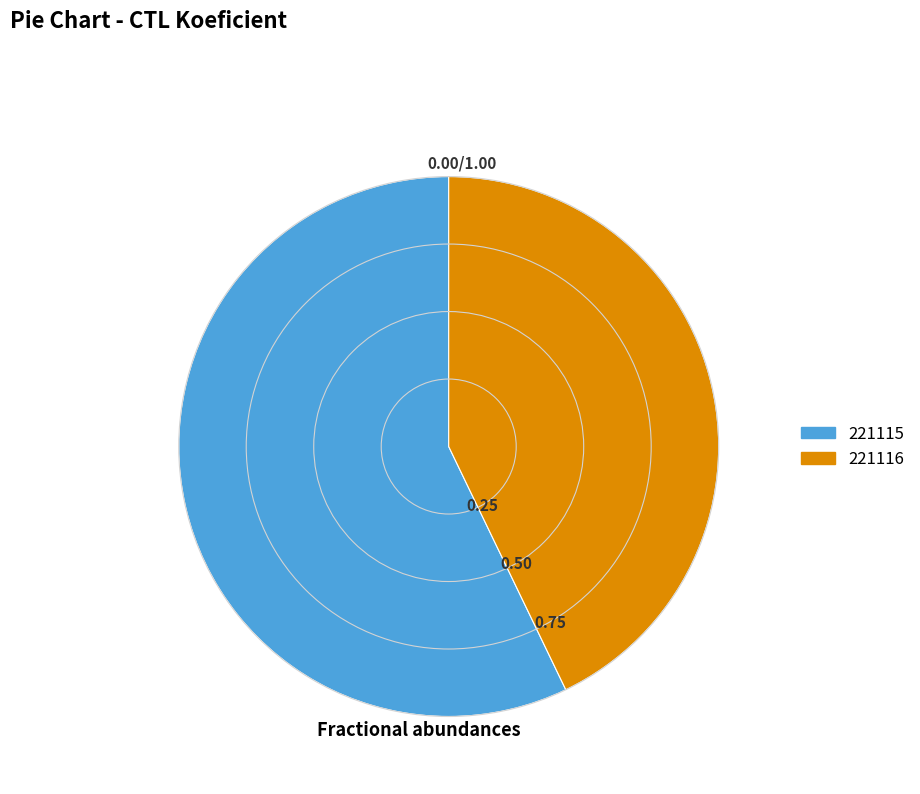

Is the sum of 221115 and 221116 greater than half?

Yes